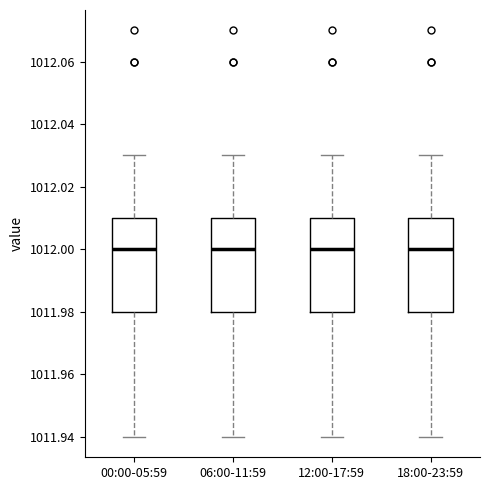

Reading left to right, transcribe this box plot: for each box, give where its median line is, the range the box spans, and where its two whiskers end, as read against the y-axis. The values are not printed on the chart, so give them approximately, as read against the axis.

00:00-05:59: median 1012.00, box 1011.98 to 1012.01, whiskers 1011.94 to 1012.03
06:00-11:59: median 1012.00, box 1011.98 to 1012.01, whiskers 1011.94 to 1012.03
12:00-17:59: median 1012.00, box 1011.98 to 1012.01, whiskers 1011.94 to 1012.03
18:00-23:59: median 1012.00, box 1011.98 to 1012.01, whiskers 1011.94 to 1012.03